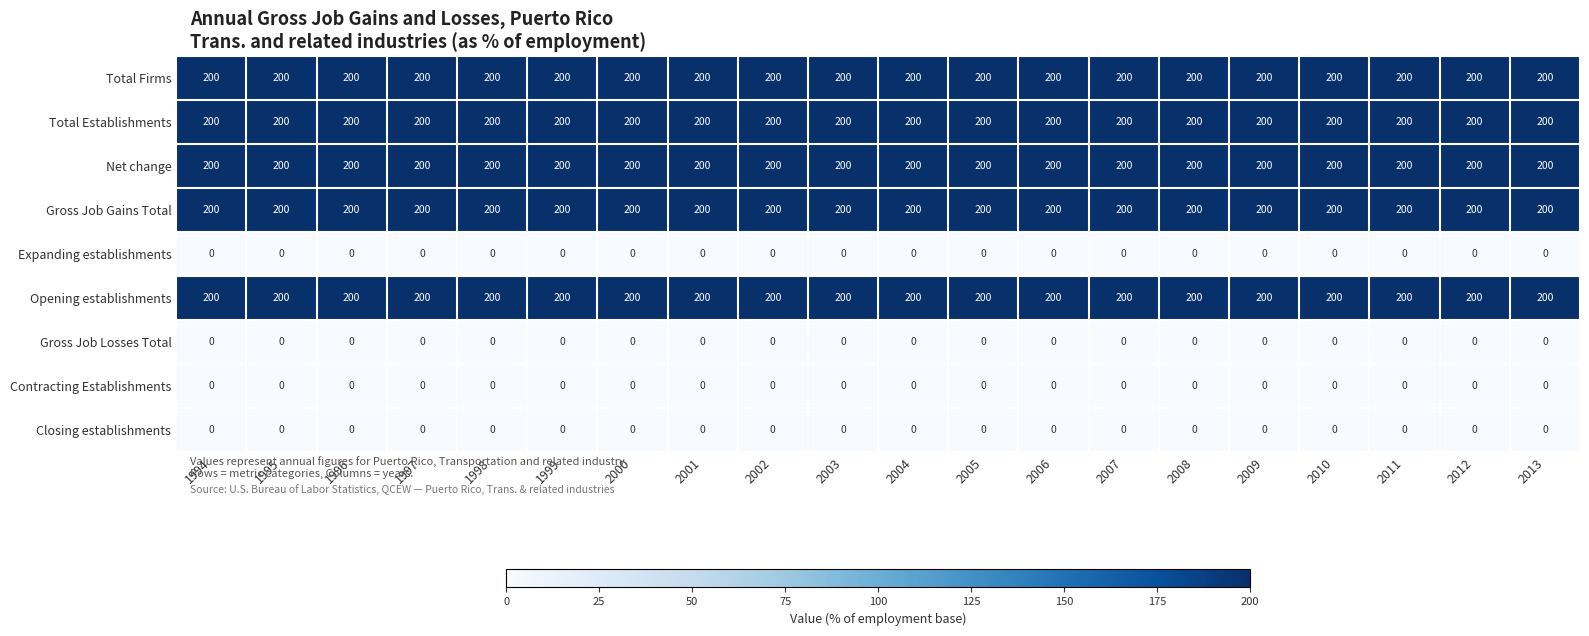

What is the difference between the highest and lowest values at 2001?

200